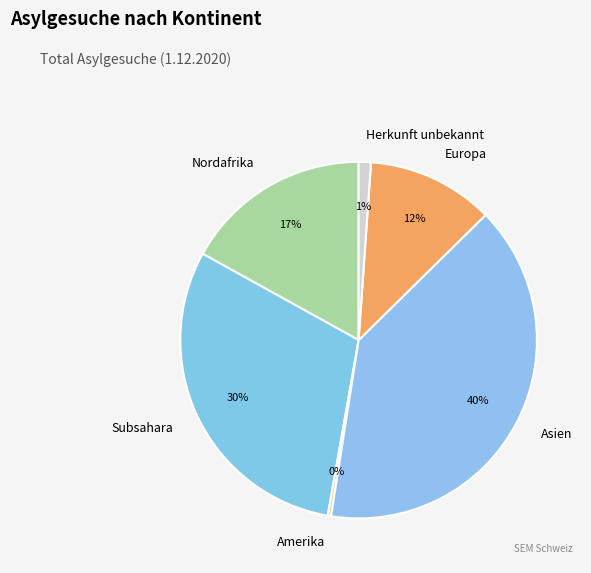

The Europa slice represents 17% of the pie. True or false?

False